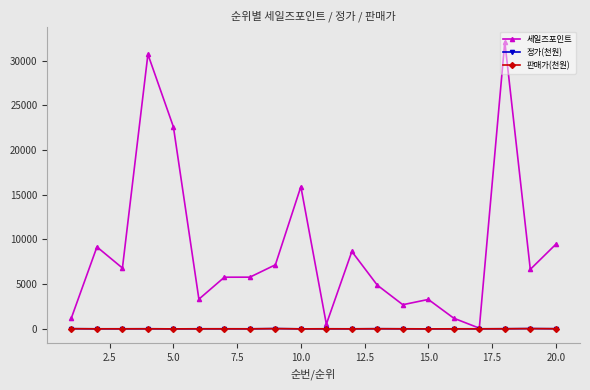

How many lines are shown in the chart?

3